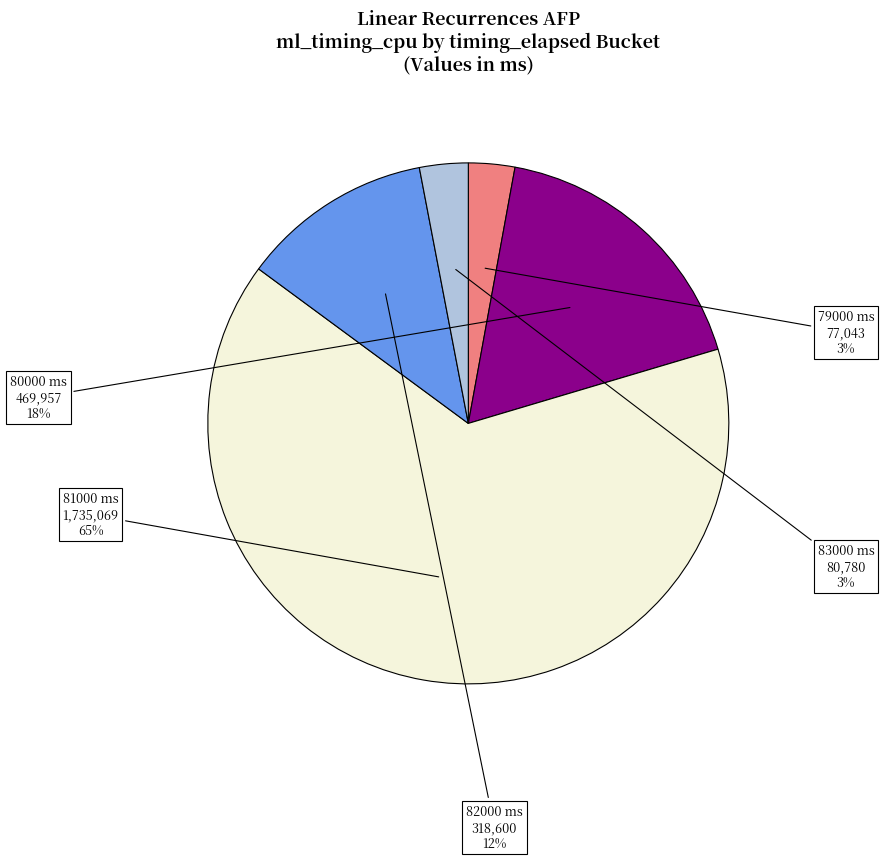

To the nearest percent, what percentage of the pie is 82000 ms?

12%